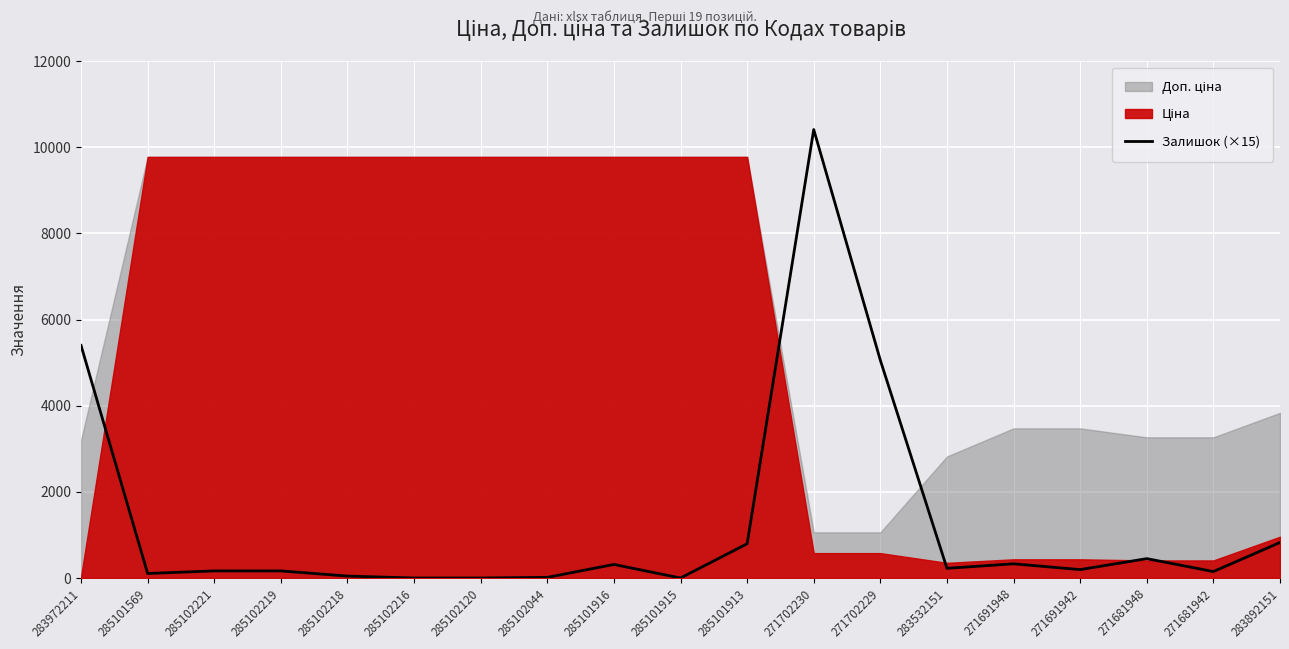

What is the difference between the maximum and second lowest values?

10410